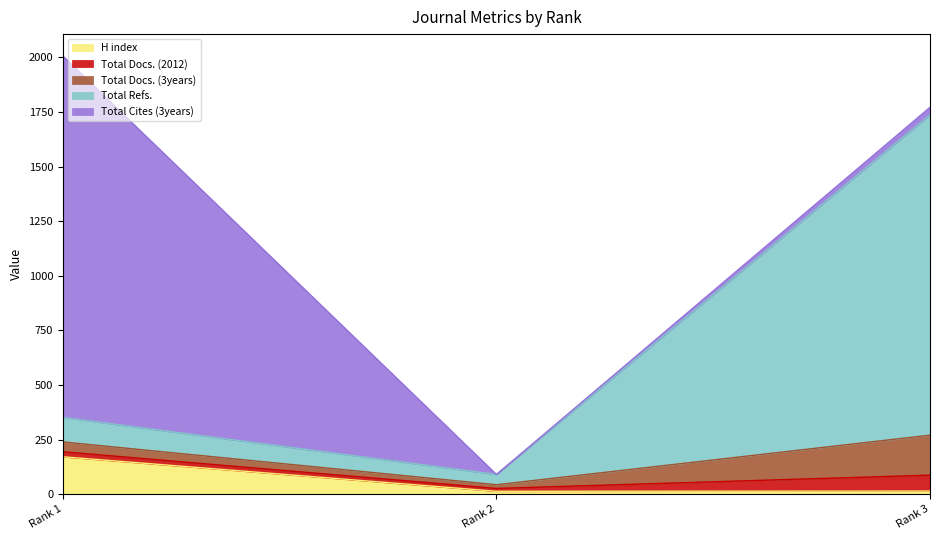

Where is Total Docs. (2012) nearest to the value 43?

Rank 1